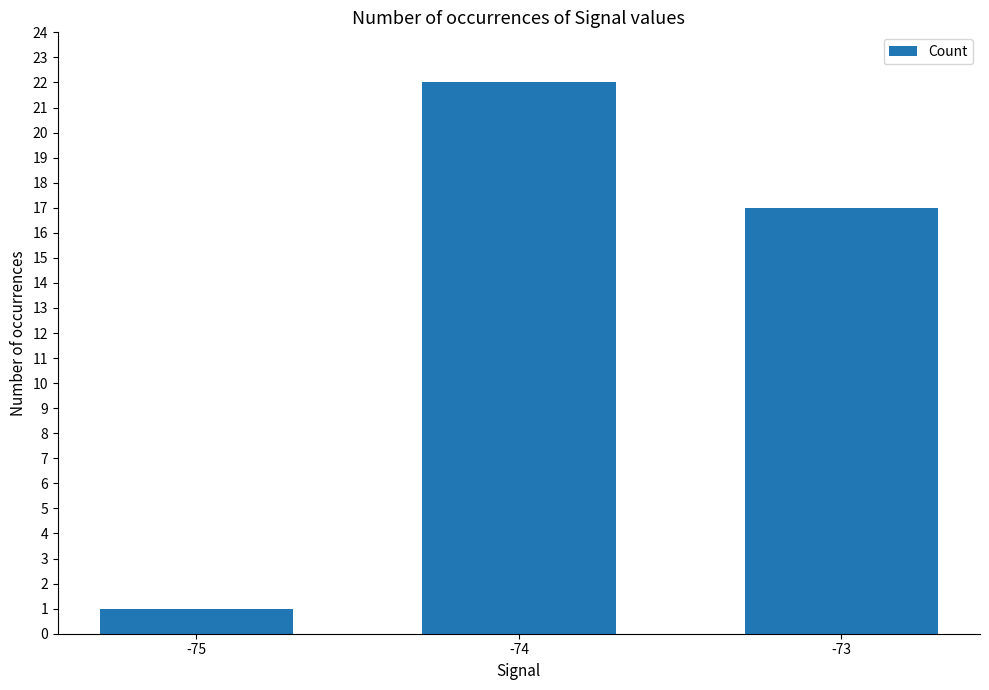

Does the chart contain any negative values?

No